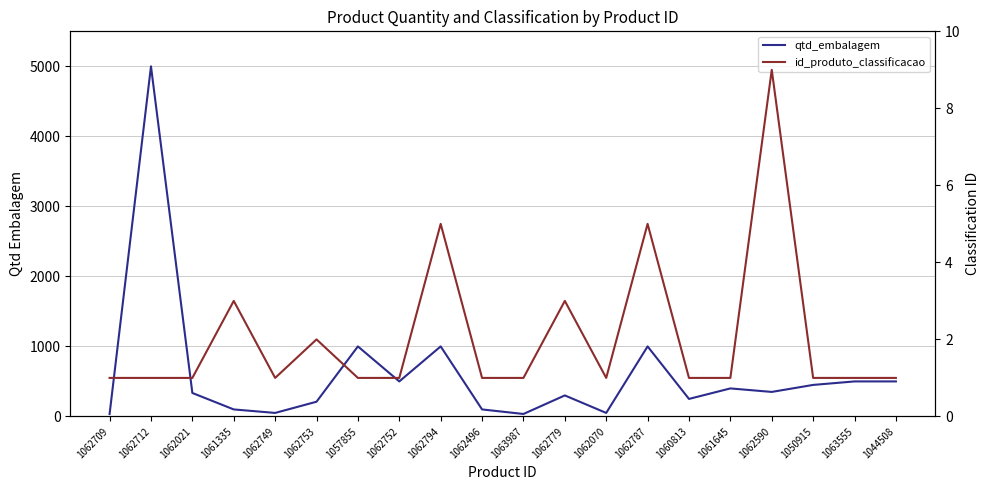

In id_produto_classificacao, how many points are lower than both neighbors (excluding endpoints)?

2